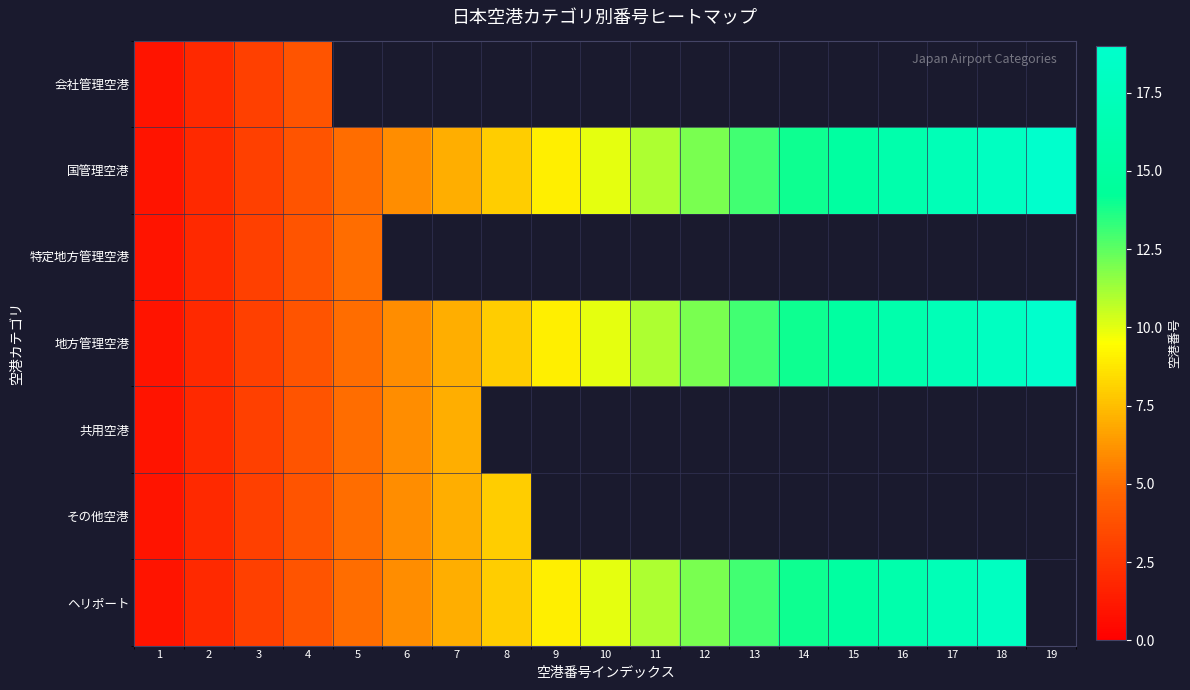

At which label is 国管理空港 closest to 10?

10